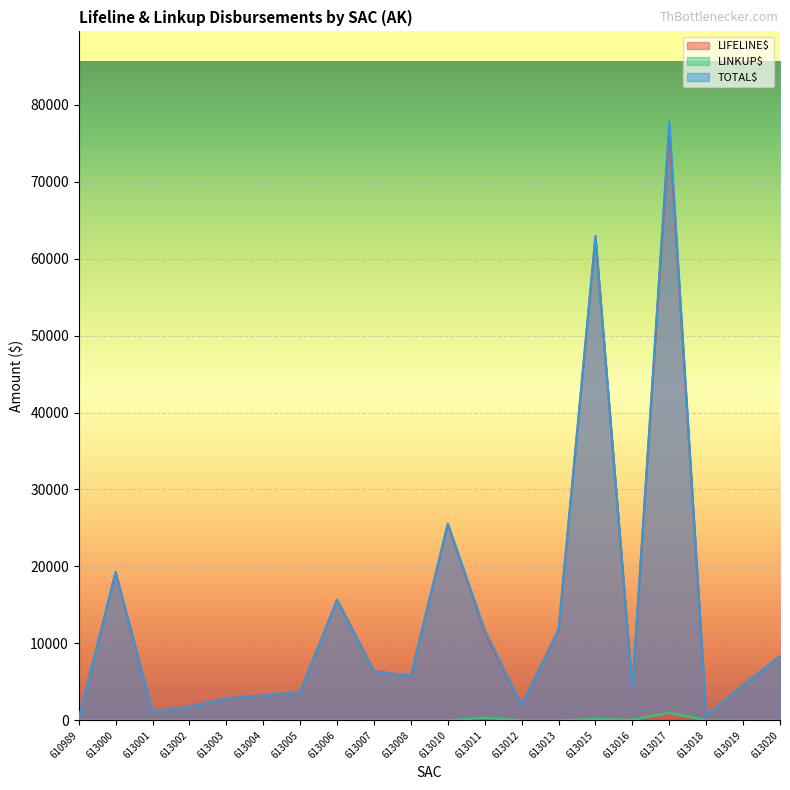

At how many categories does at least one series exceed 31948?

2